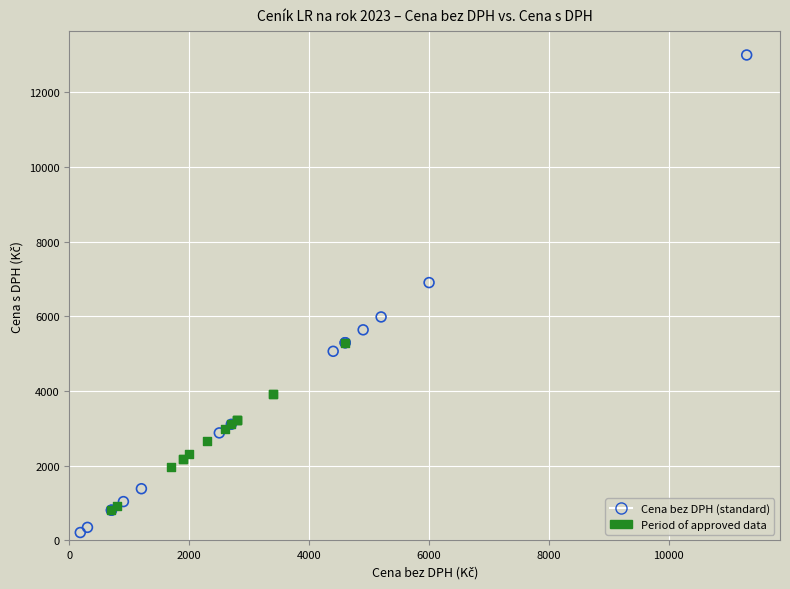

Which series contains the lowest Y value?

Cena bez DPH (standard)